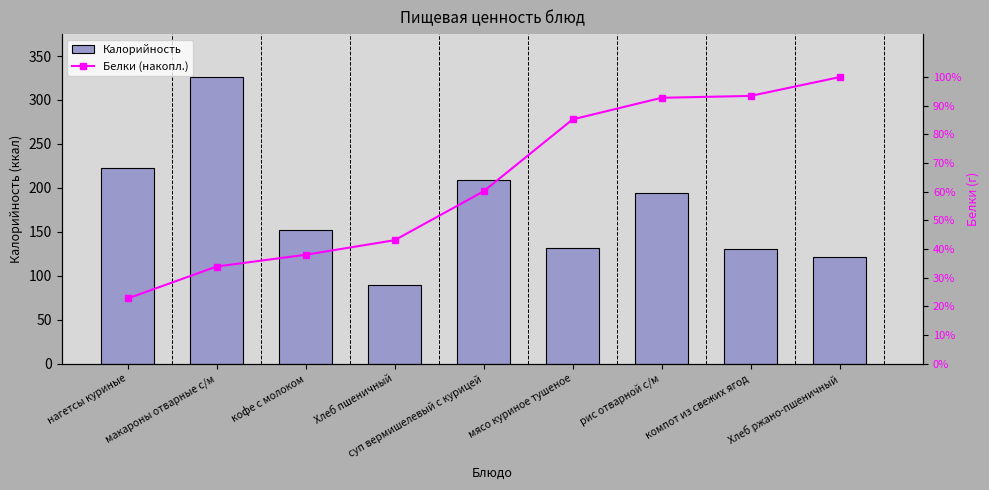

At which label does Белки (накопл.) reach its peak?

Хлеб ржано-пшеничный